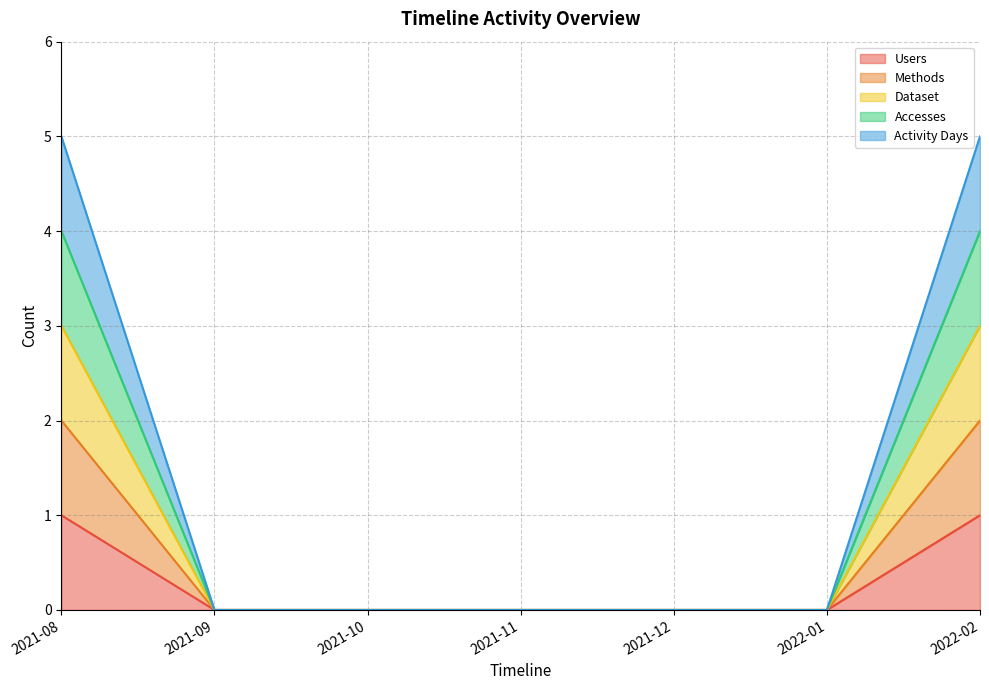

True or false: Accesses has a value of 6 at 2021-08.

False